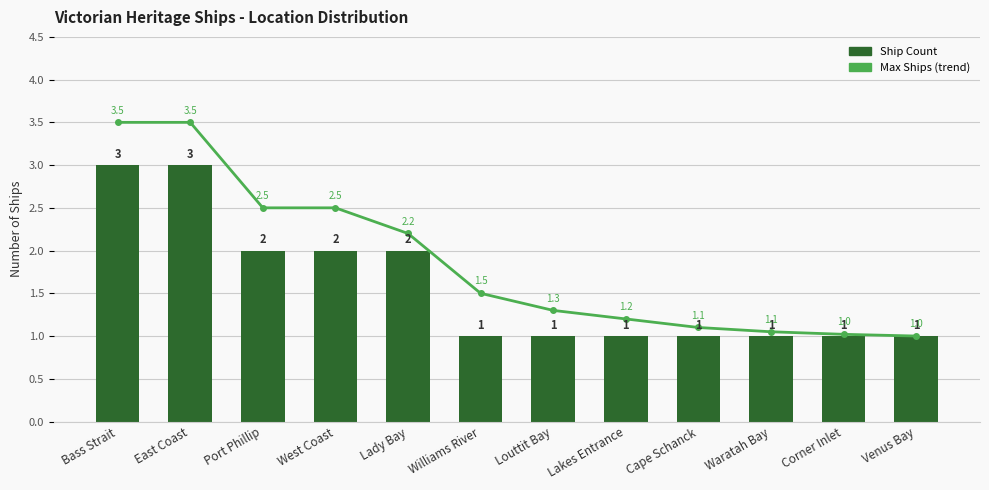

Which series has the largest range (max minus min)?

Max Ships (trend)